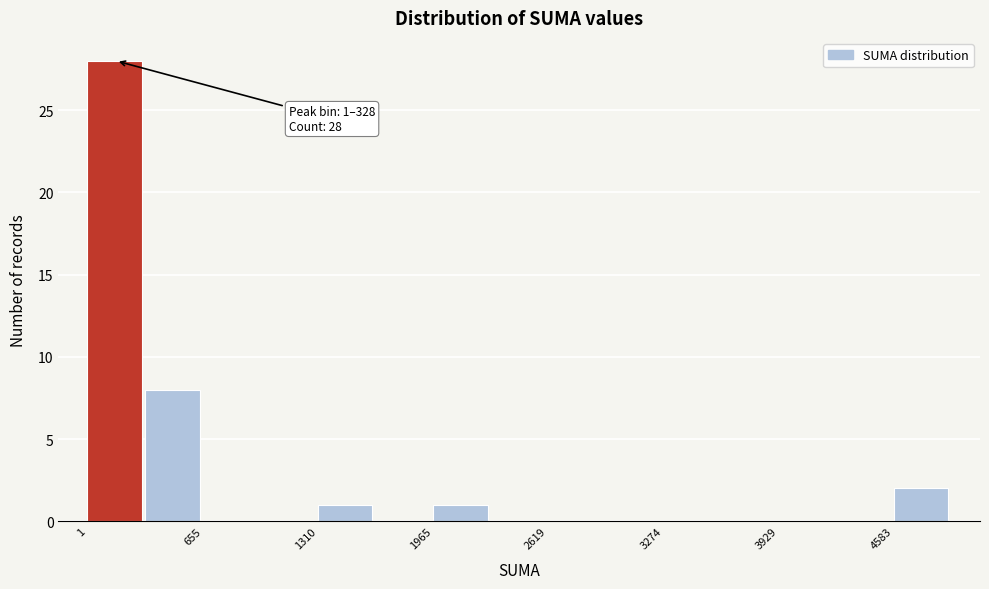

Read against the x-axis, roughly where is the centre of the tallest bar?

200